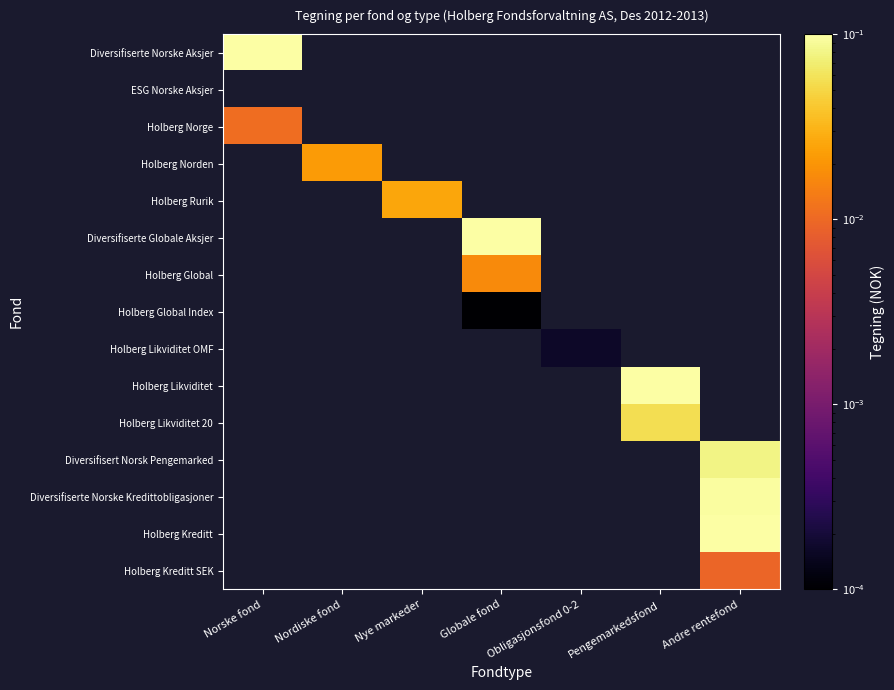

Which has a higher value, Andre rentefond or Globale fond?

Globale fond